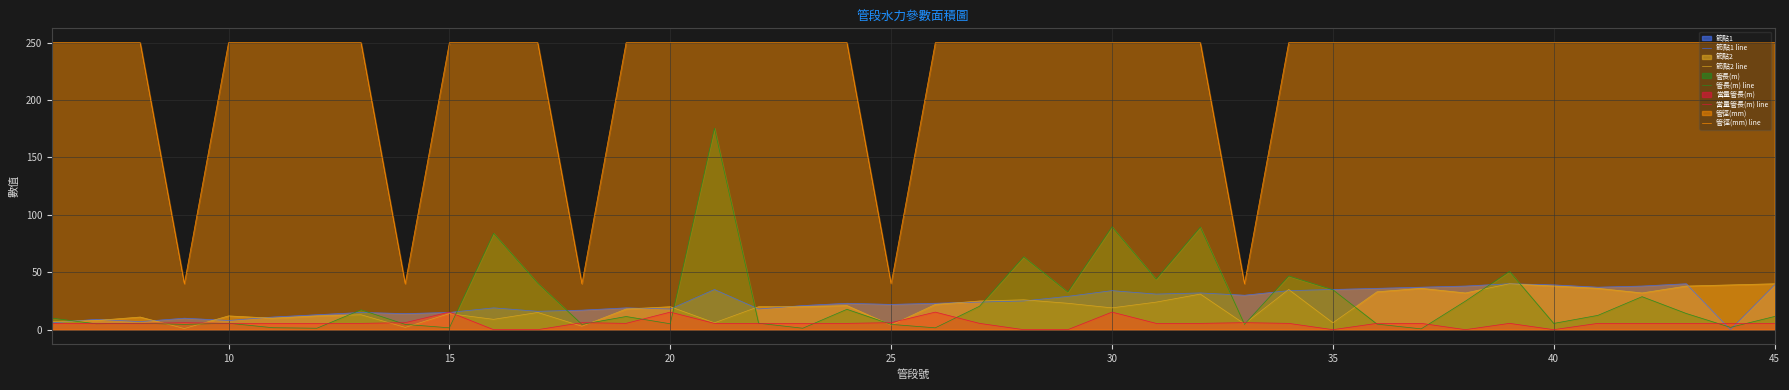

Count the number of categories in the chart.

40